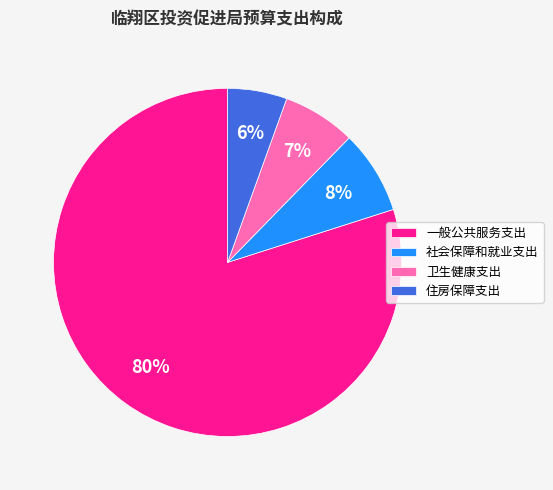

To the nearest percent, what percentage of the pie is 住房保障支出?

6%